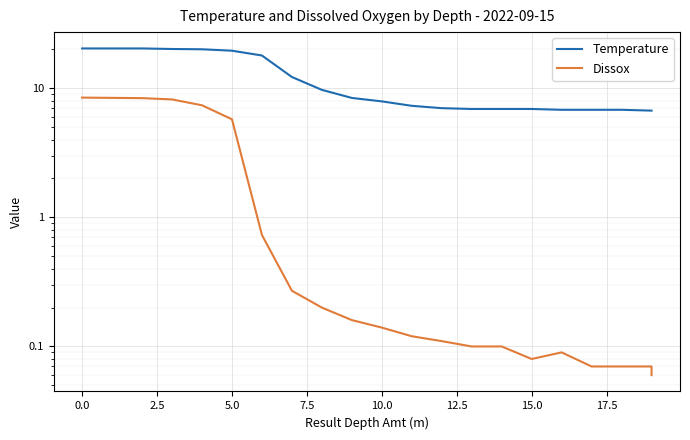

How many data points does each series have?

21